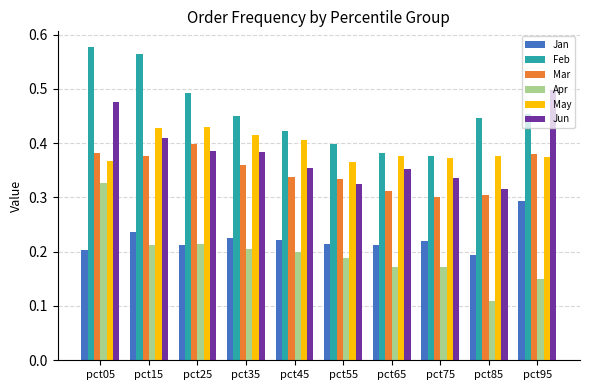

Between pct05 and pct25, which series saw the biggest shift?

Apr